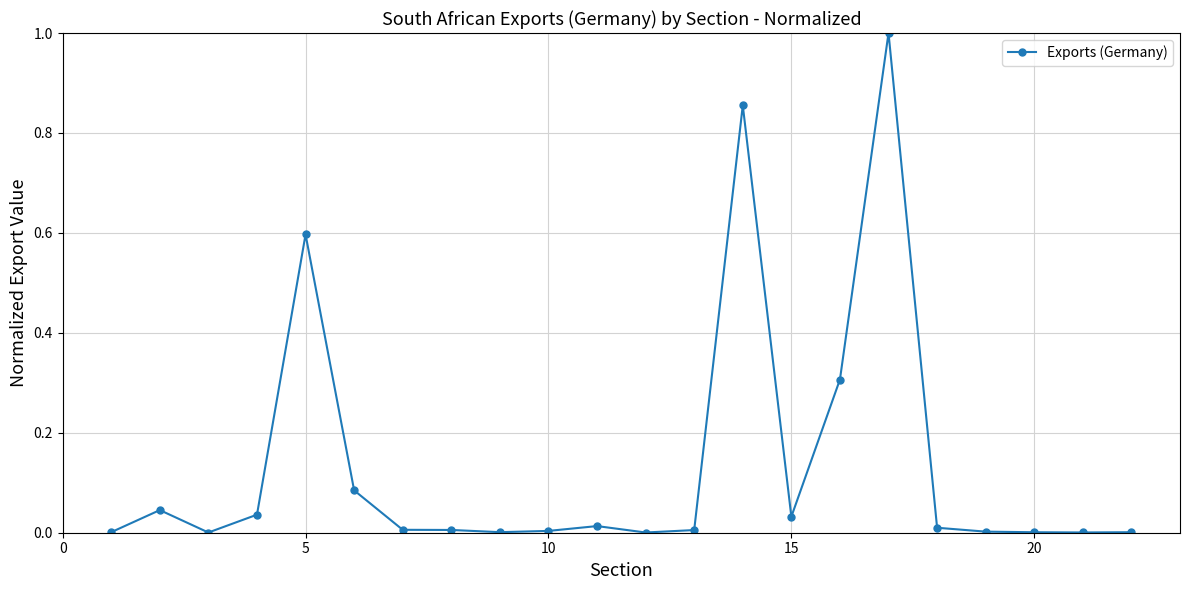

True or false: the data has more than 0 interior local peaks.

True